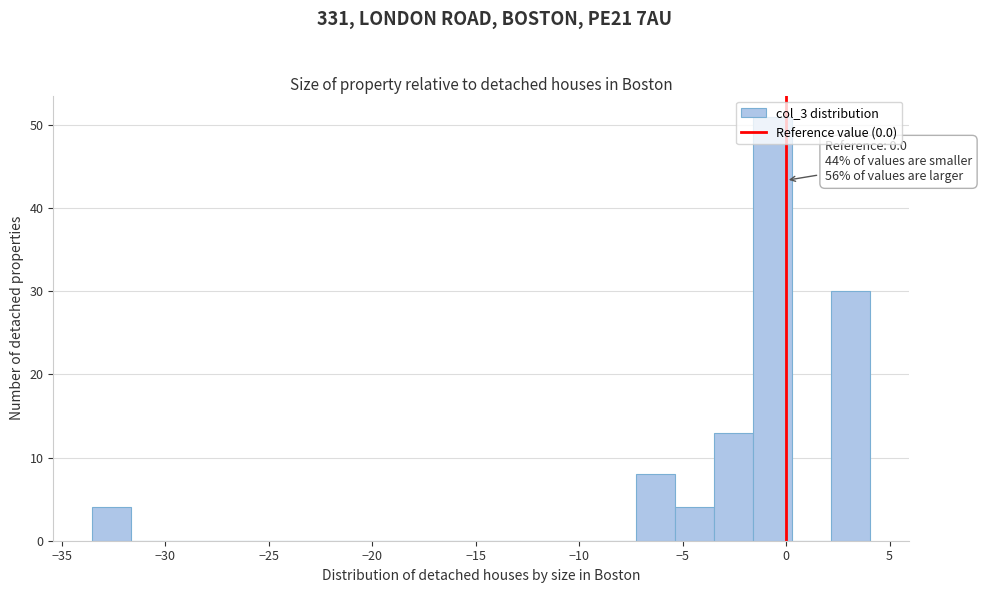

Read against the x-axis, roughly where is the centre of the tallest bar?

-0.5